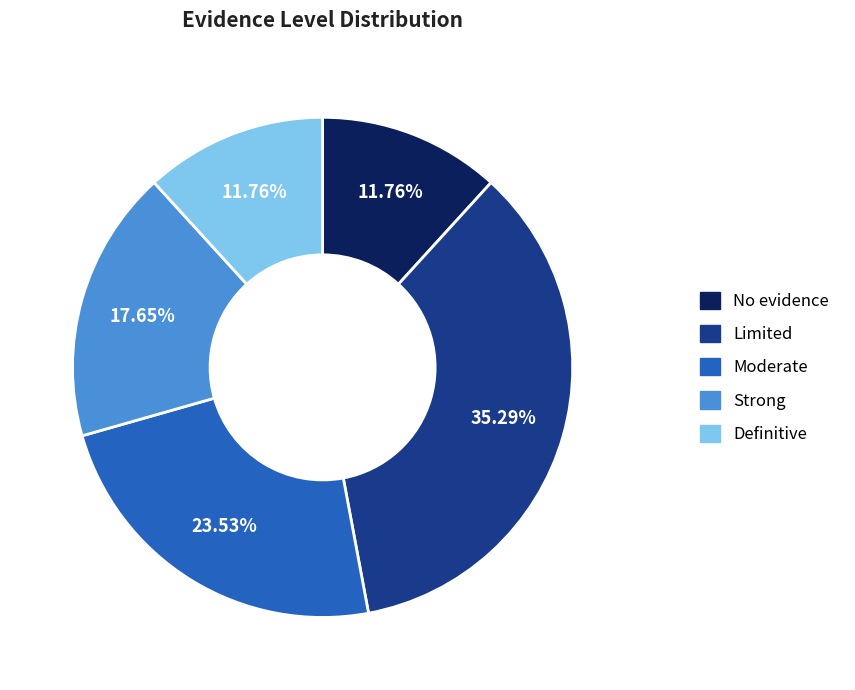

To the nearest percent, what is the difference between the largest and smallest slice percentages?

24%